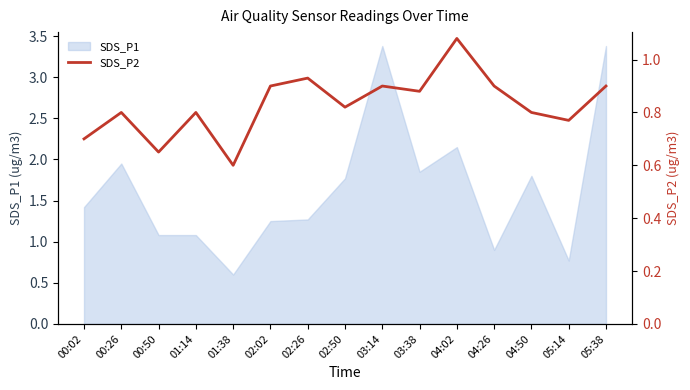

How many lines are shown in the chart?

1